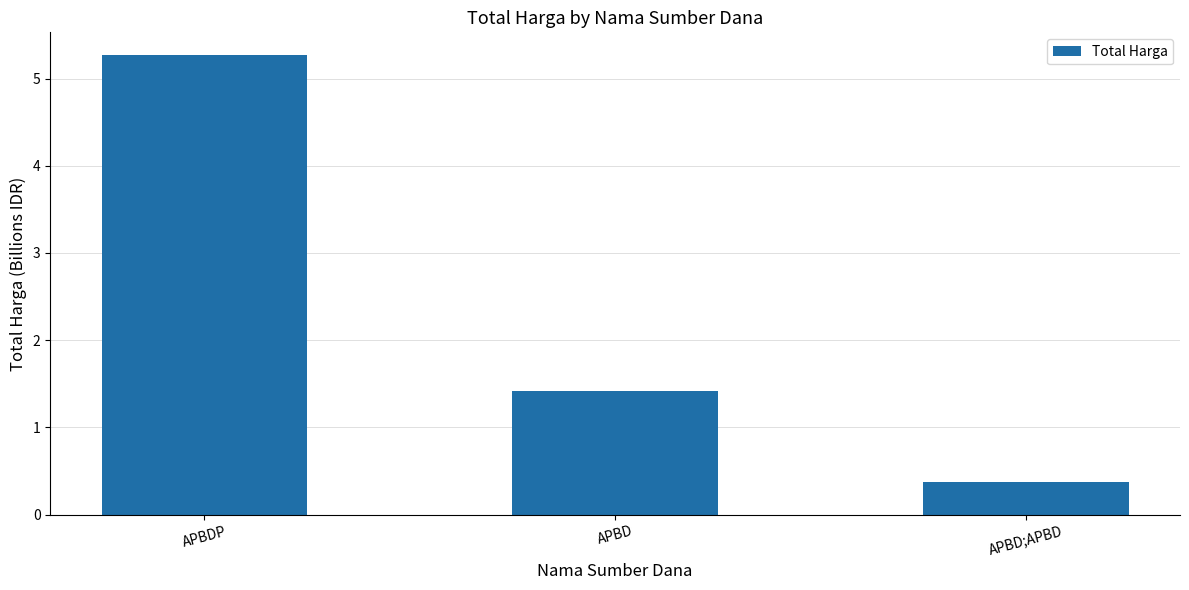

What is the difference between the maximum and minimum values?

4.9